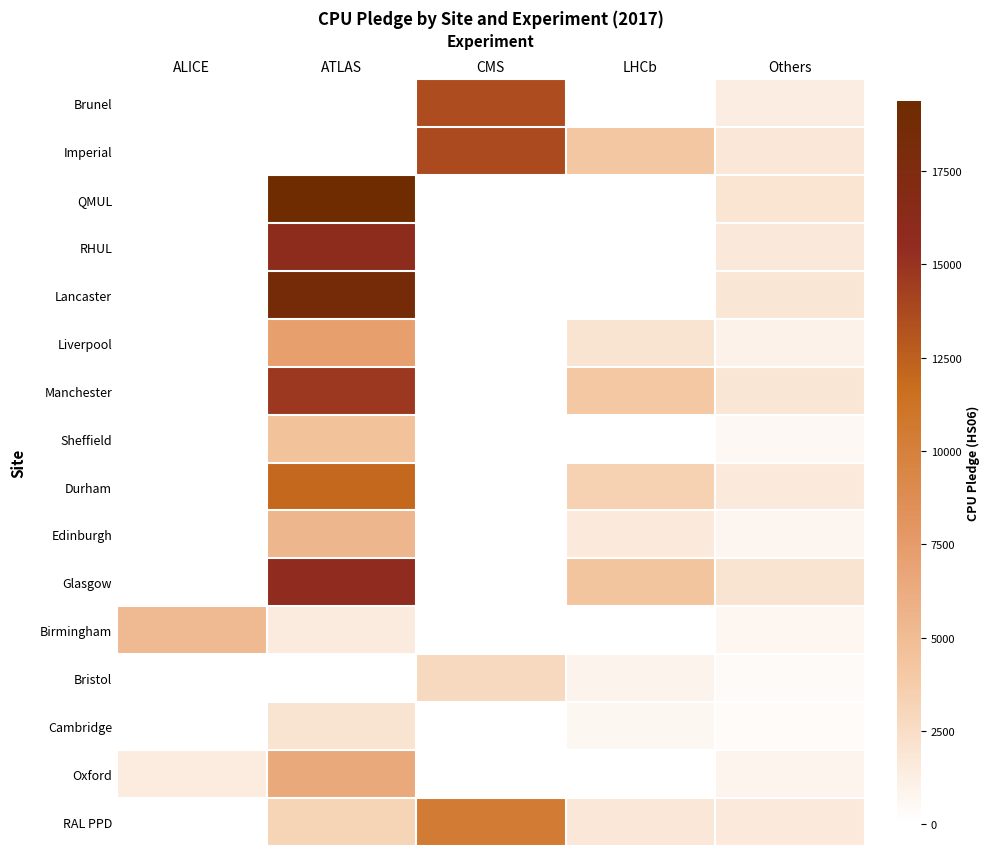

Which series has the largest total across all categories?

Glasgow